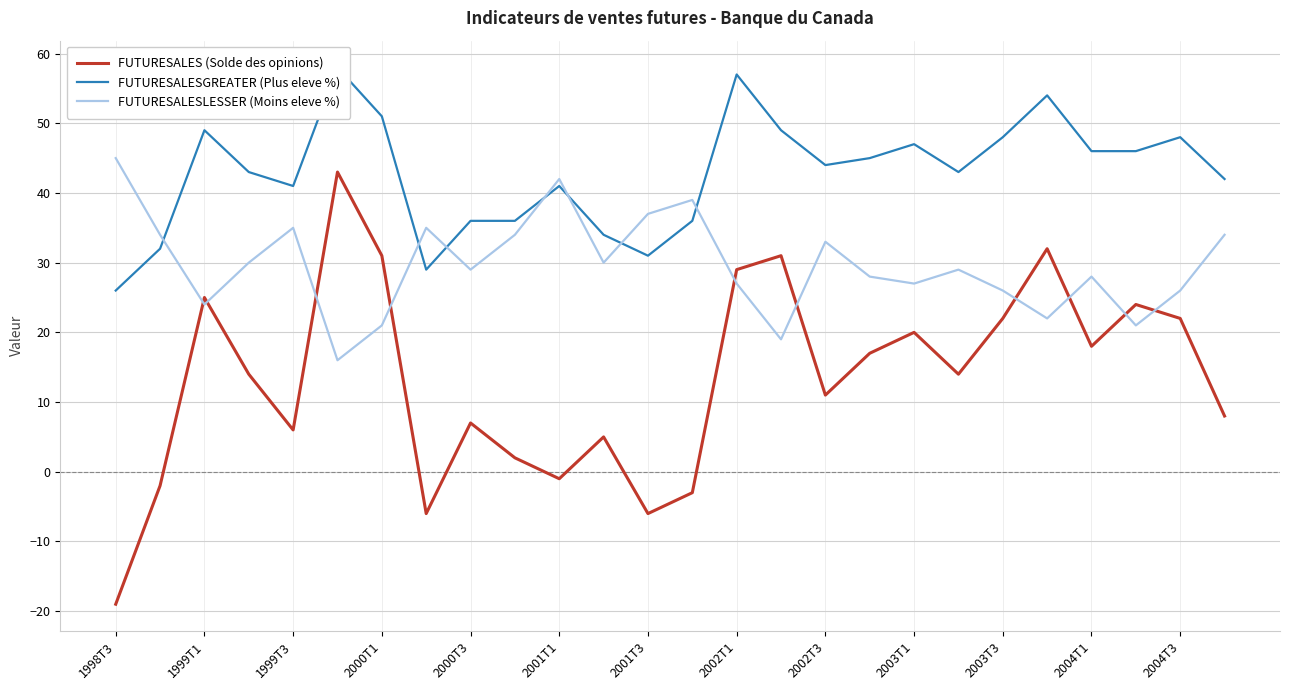

Rank the series by their average value, from lowest to highest.

FUTURESALES (Solde des opinions), FUTURESALESLESSER (Moins eleve %), FUTURESALESGREATER (Plus eleve %)